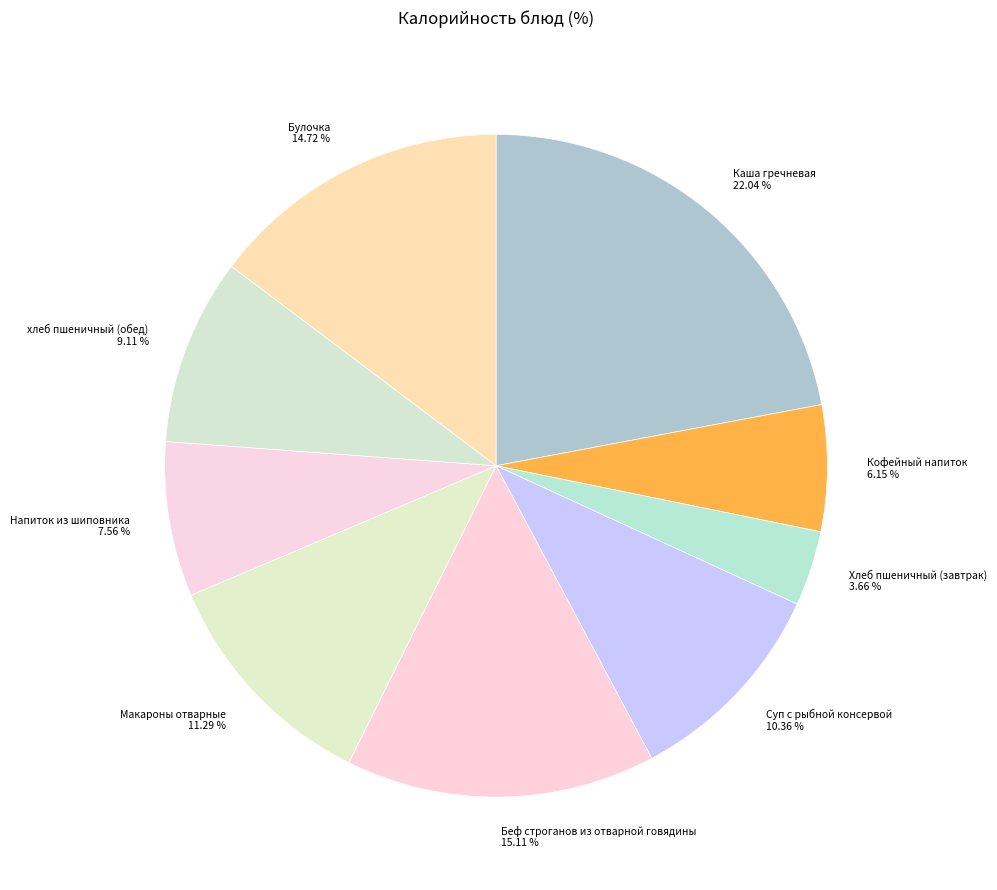

To the nearest percent, what percentage of the pie is Каша гречневая?

22%